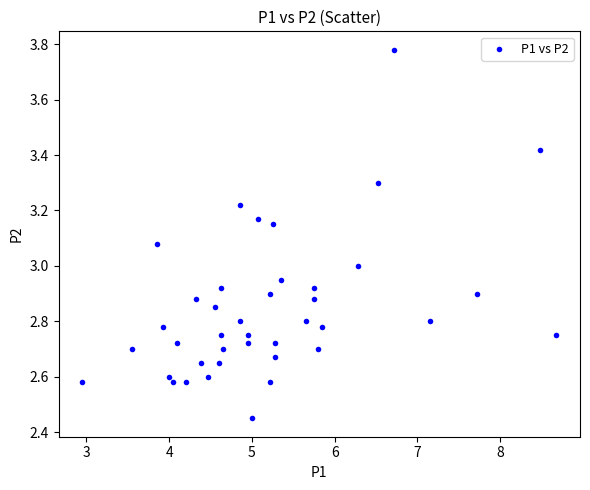

What is the range of Y values (max minus min)?

1.3